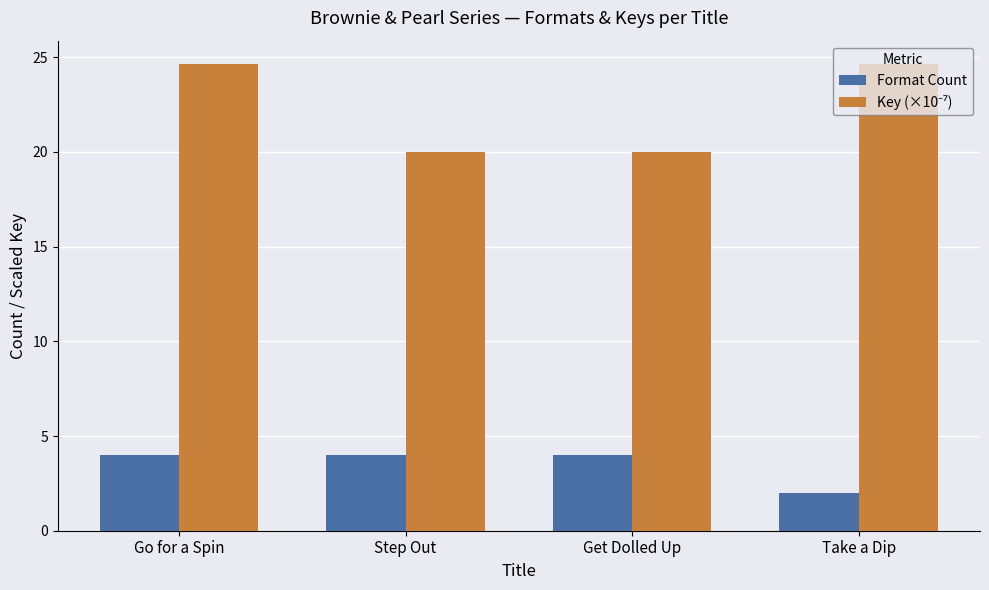

Read the Format Count value at Go for a Spin.

4.0